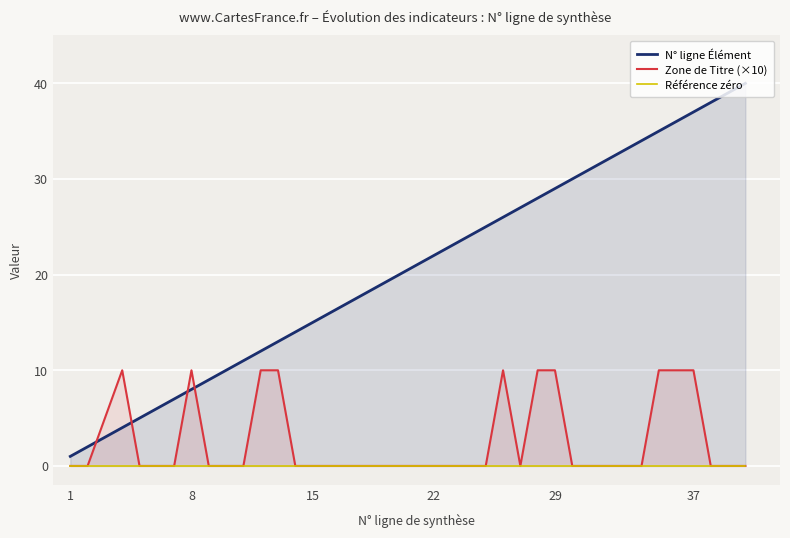

At which label does N° ligne Élément reach its minimum?

1